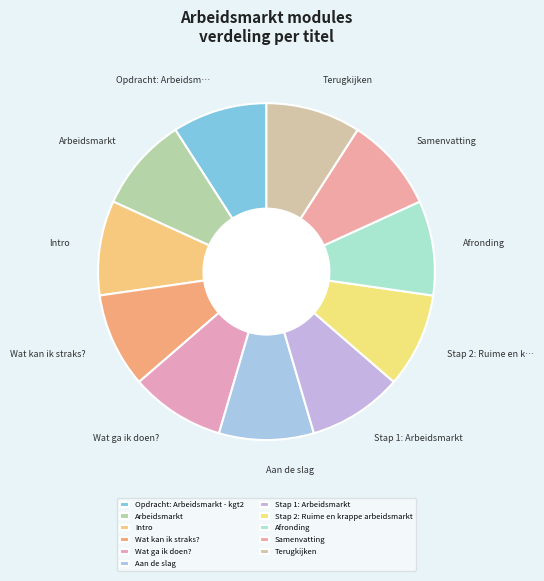

Is there any slice that represents more than half of the pie?

No